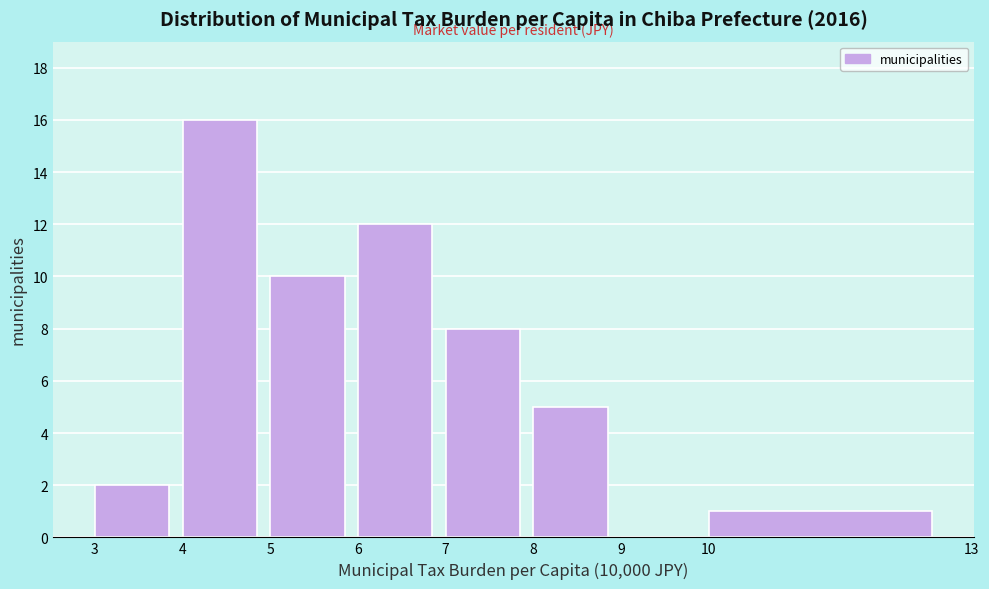

Reading left to right, extract all data points from this chart.

3=2	4=16	5=10	6=12	7=8	8=5	9=0	10=1